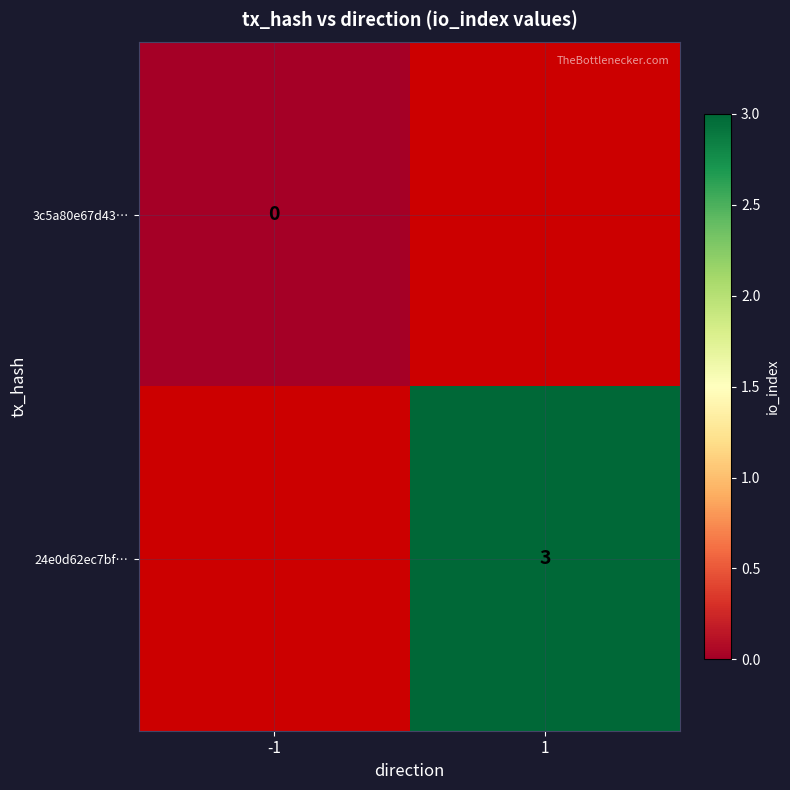

The 24e0d62ec7bf… series shows 3 at 1. True or false?

True